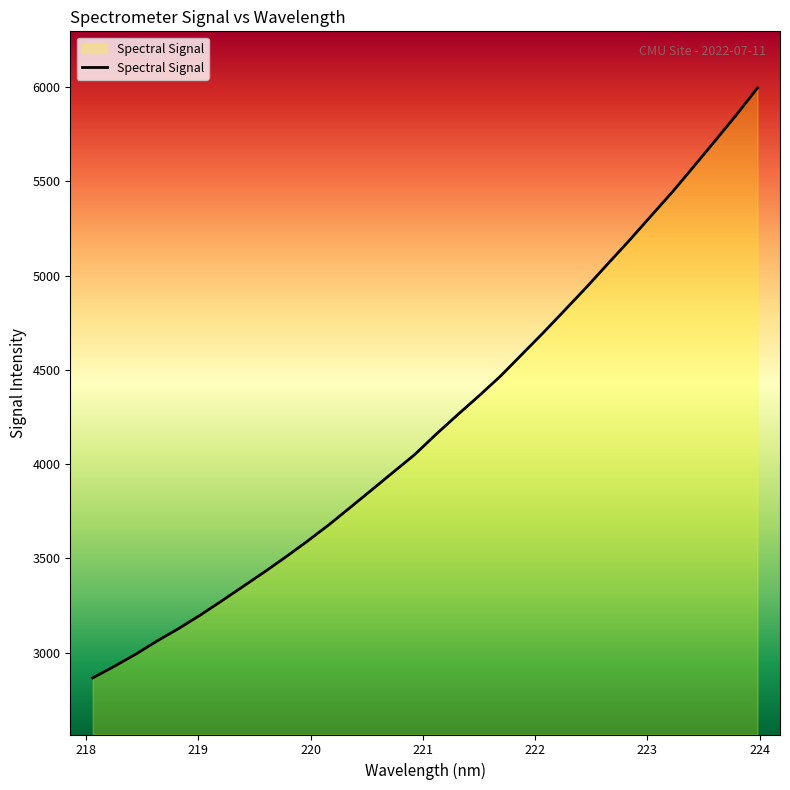

What is the maximum value shown in the chart?

5995.4